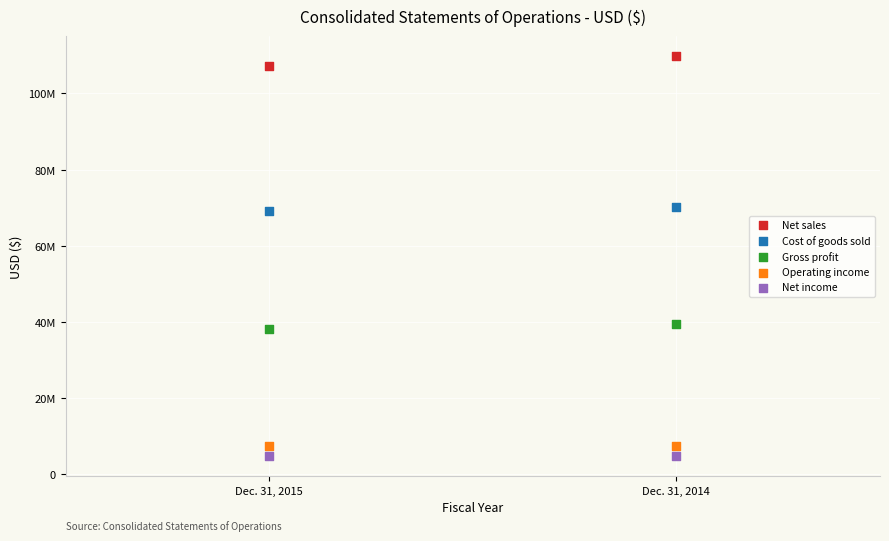

Which series has the largest Y range (max minus min)?

Net sales